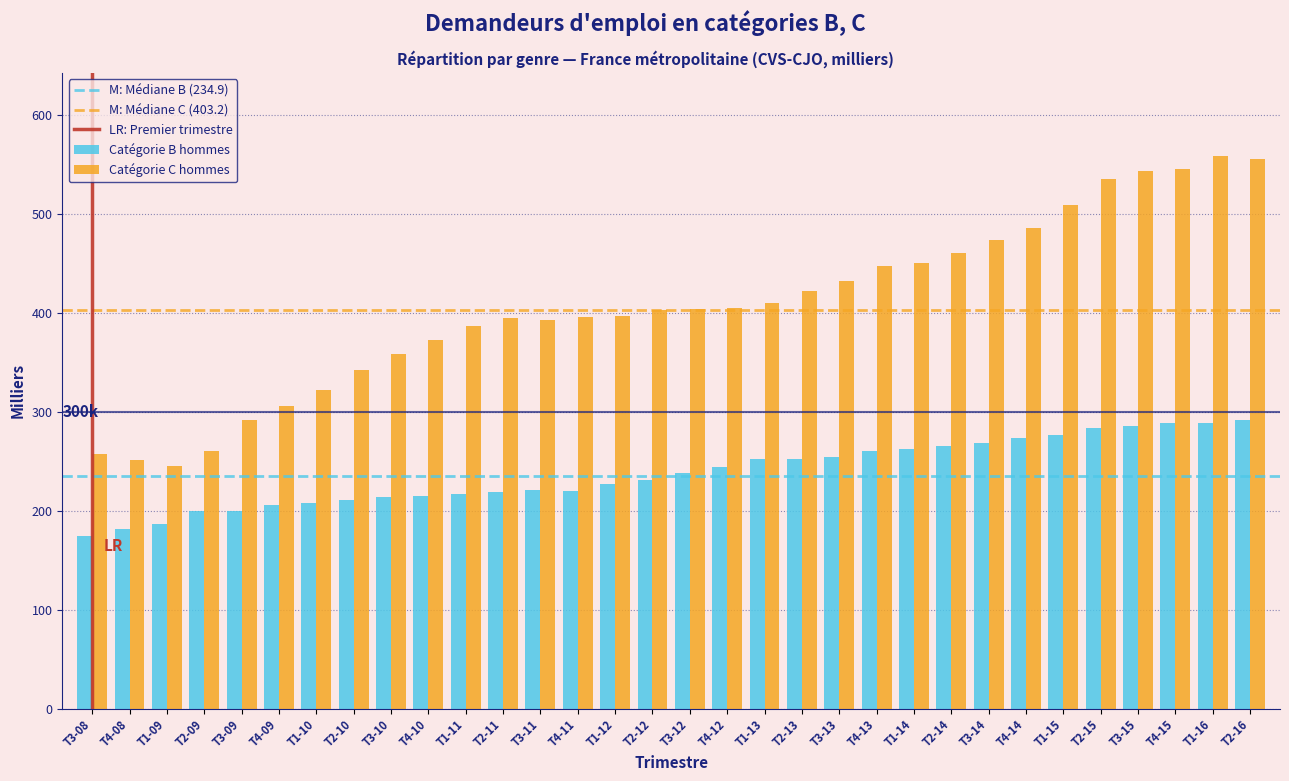

The value of Catégorie C hommes at T1-13 is 190.7. True or false?

False